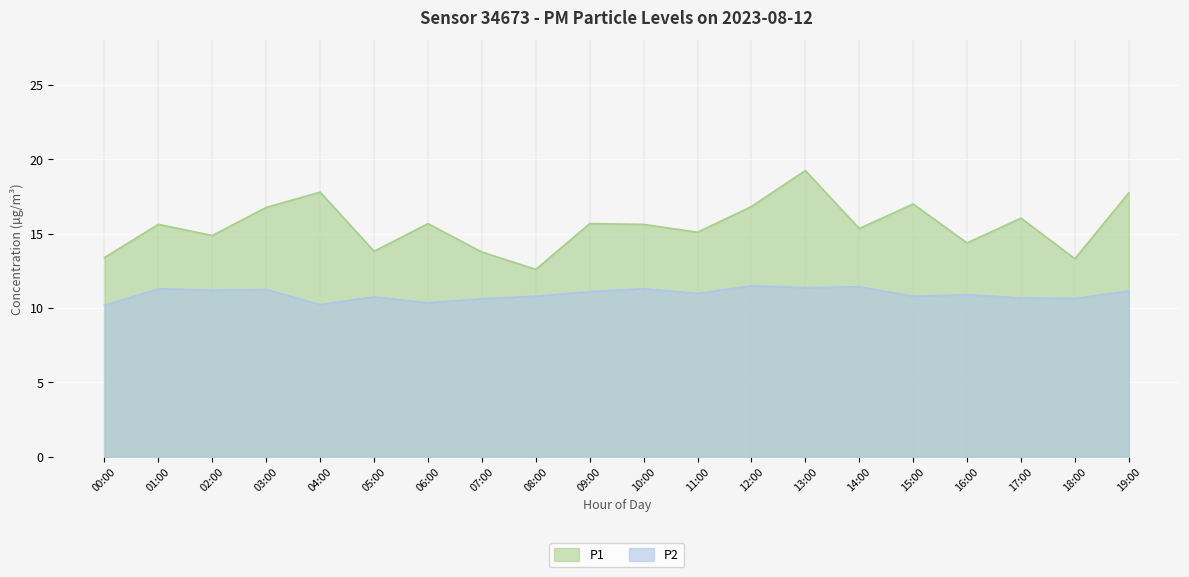

True or false: P1 and P2 cross at least once.

False